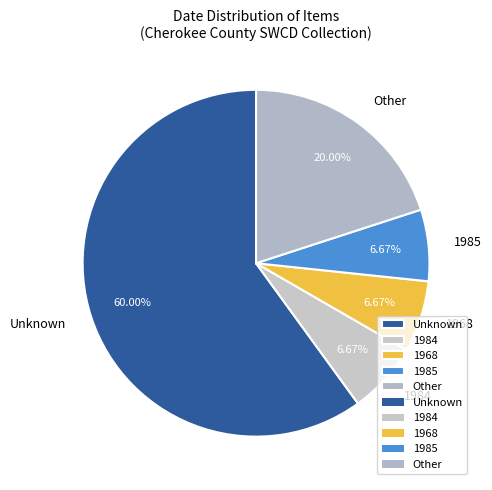

How much of the chart is everything except 1985?

93.3%